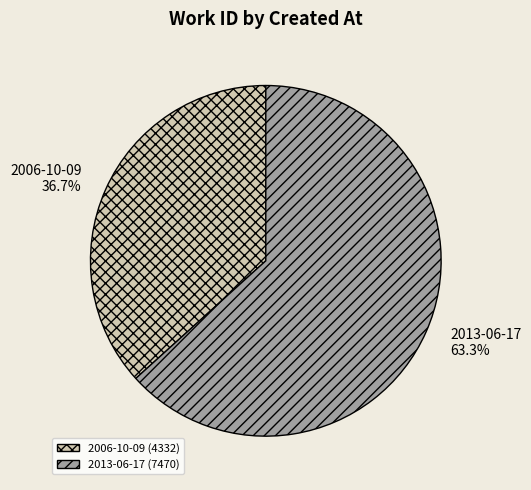

Combined, what portion of the pie is 2006-10-09 and 2013-06-17?

100.0%